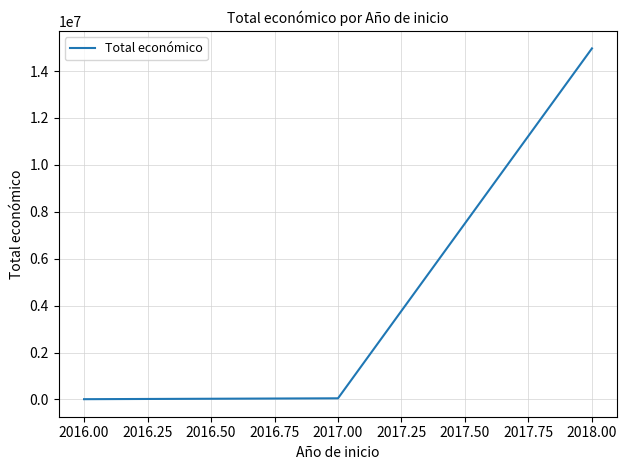

Is it true that the value at 2018.00 is 26084319?

False